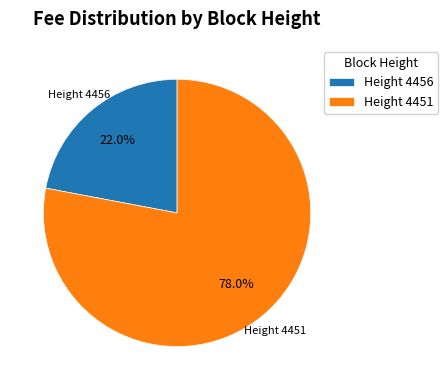

Do Height 4456 and Height 4451 together represent more than half of the pie?

Yes